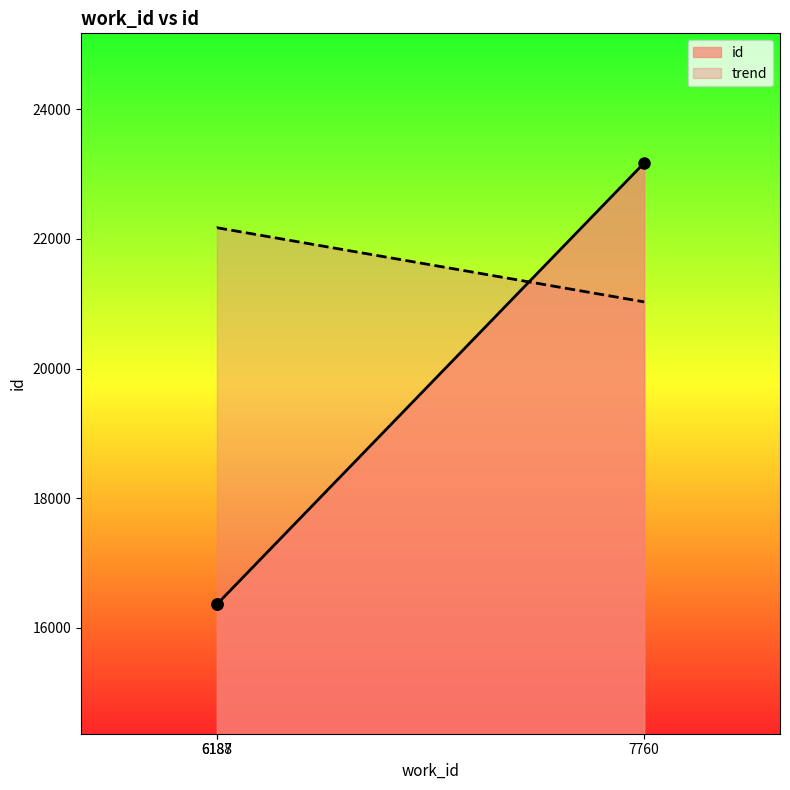

Which series has the largest range (max minus min)?

id